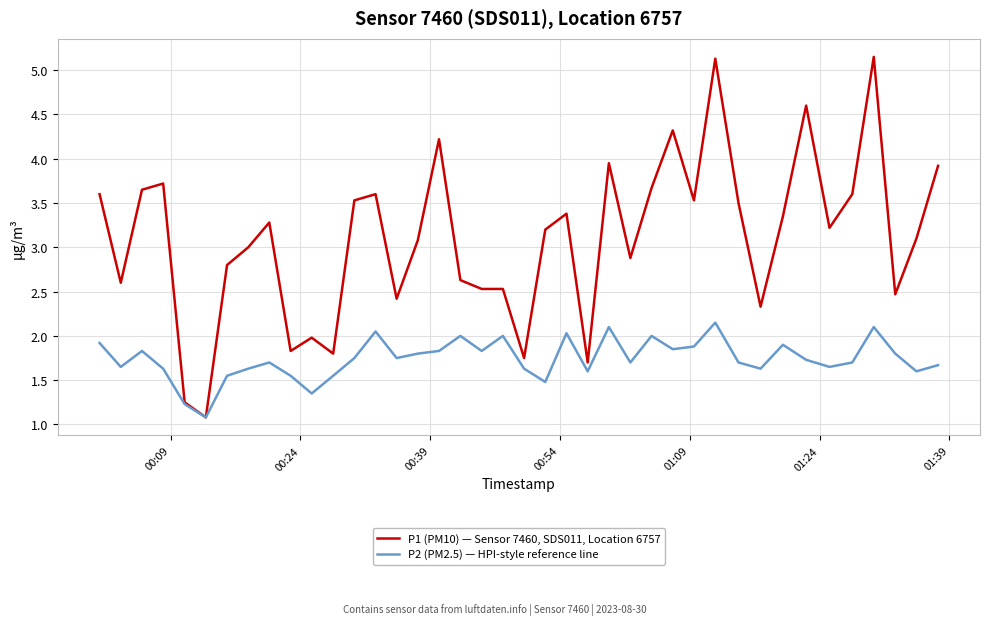

Which series has the widest spread of values?

P1 (PM10) — Sensor 7460, SDS011, Location 6757